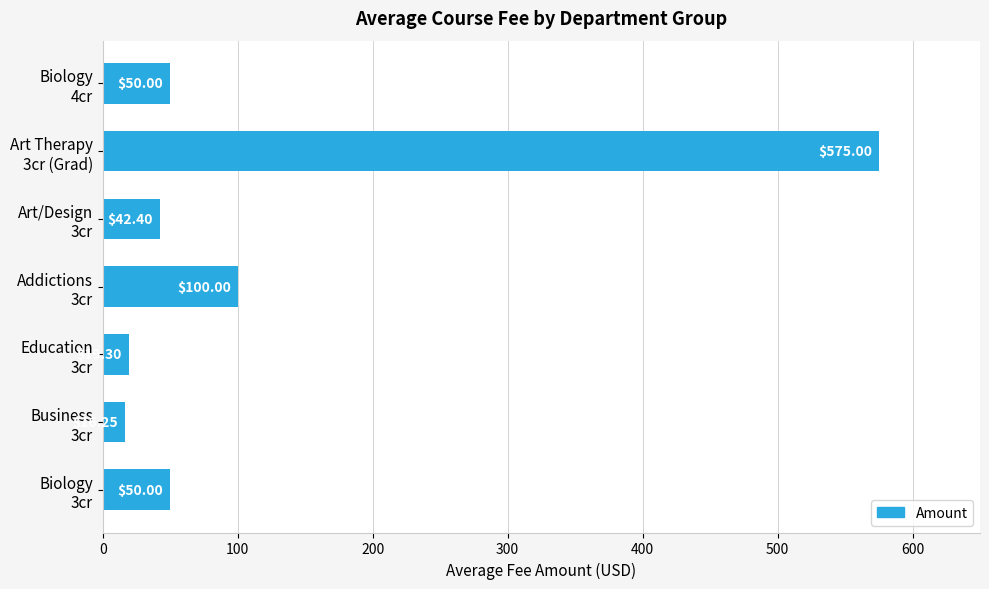

What is the difference between the second highest and second lowest values?

80.7